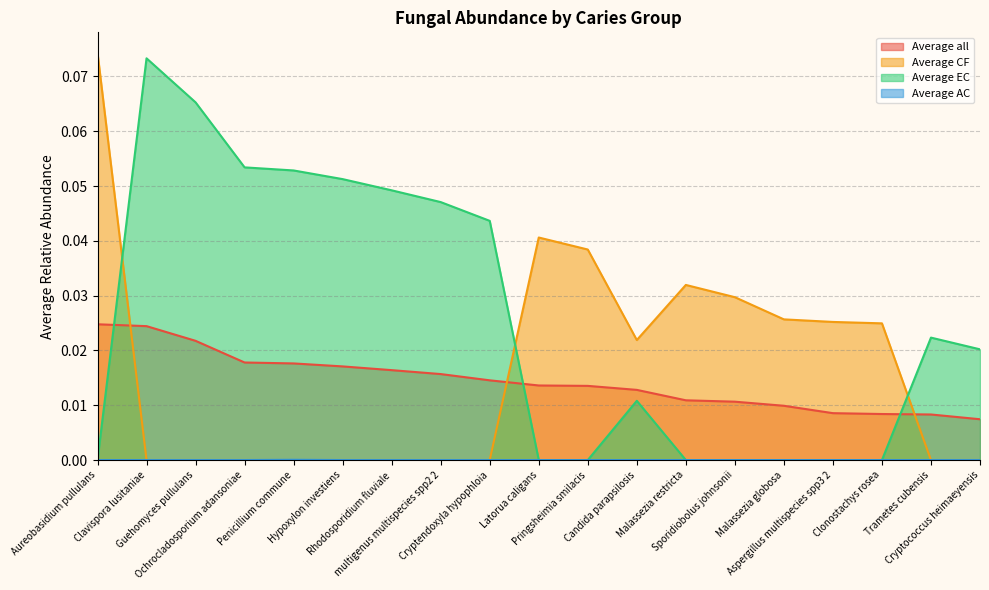

At which category does Average AC reach its first local peak?

Penicillium commune